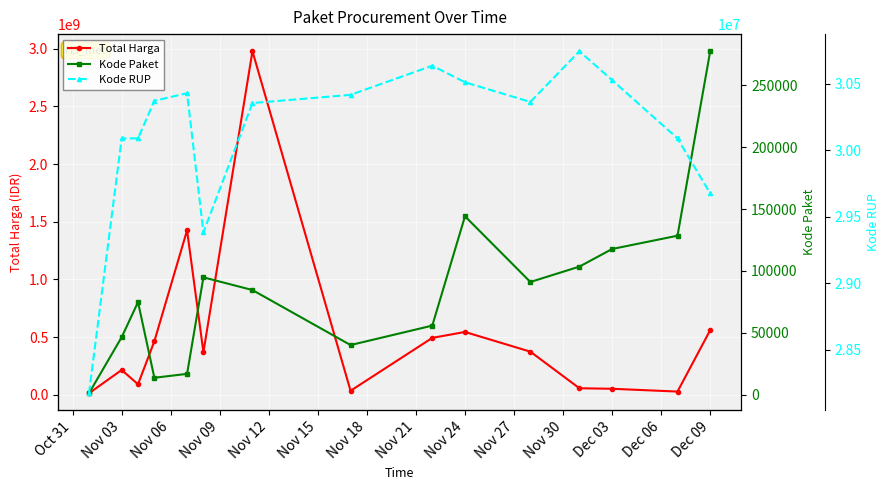

What is the highest value of the Total Harga series?

2978962240